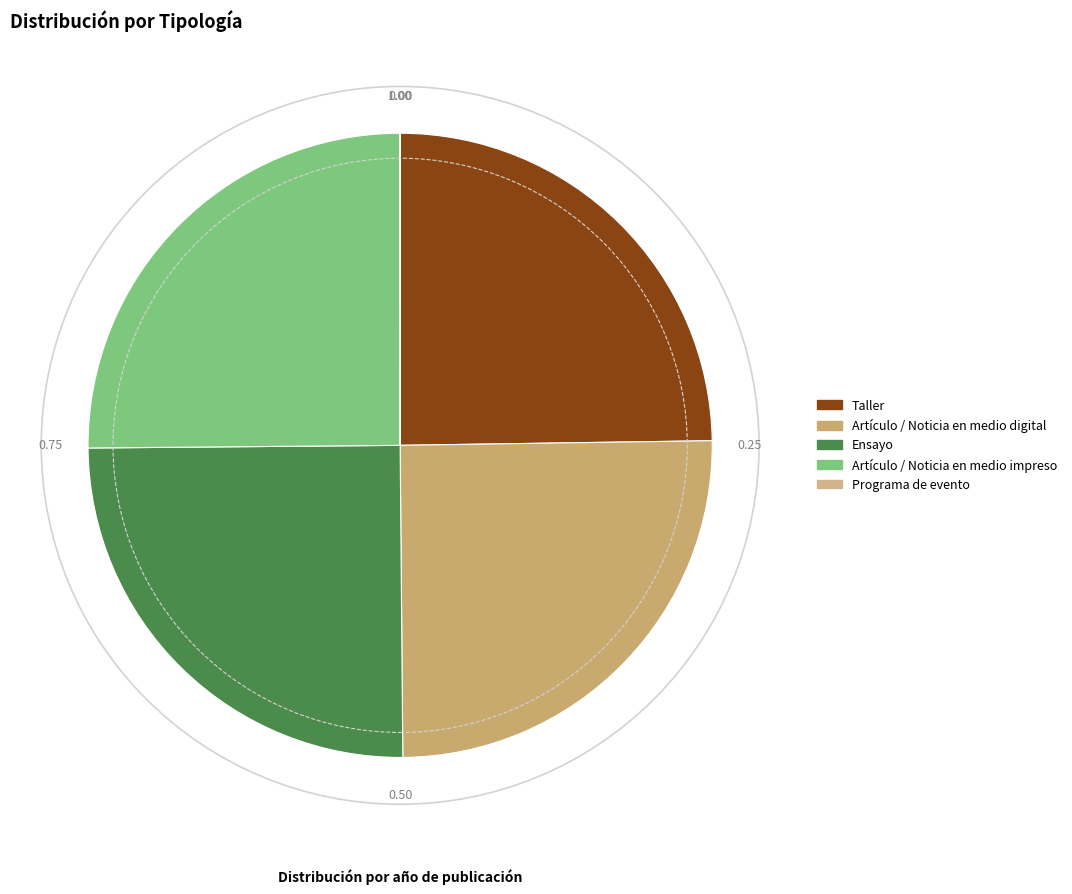

Count the number of slices in the pie.

5